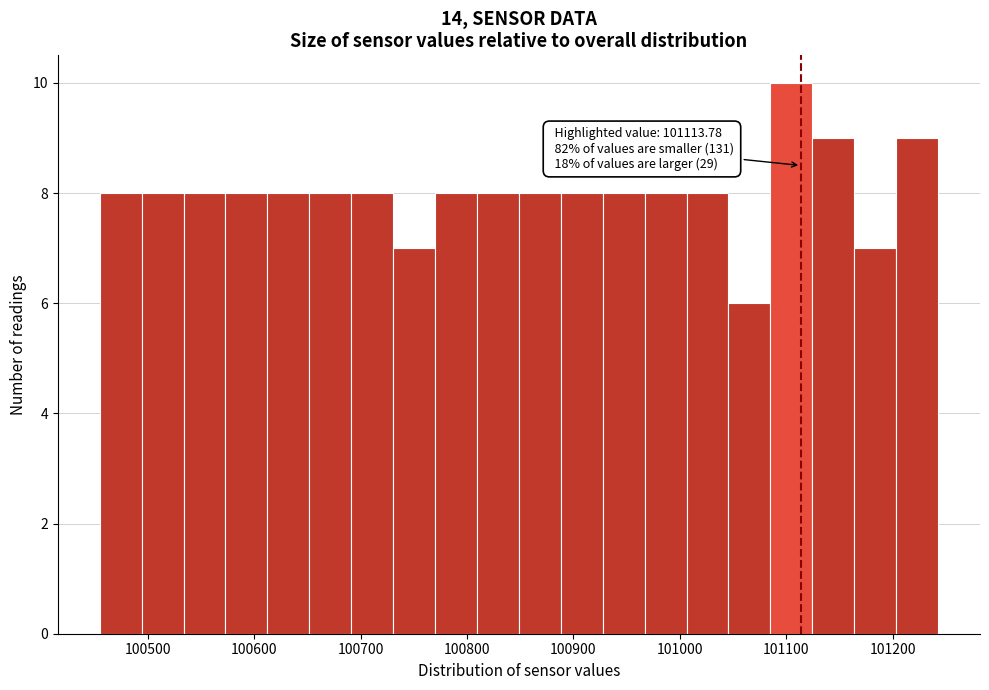

Read against the x-axis, roughly where is the centre of the tallest bar?

101100